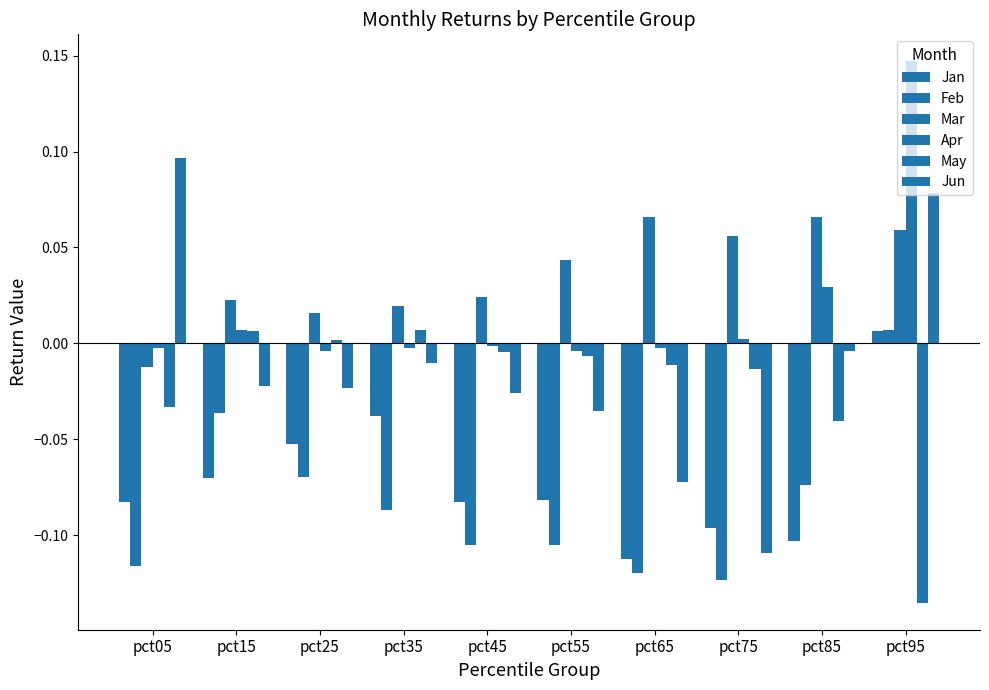

At pct45, list the series in order from smallest to largest.

Feb, Jan, Jun, May, Apr, Mar